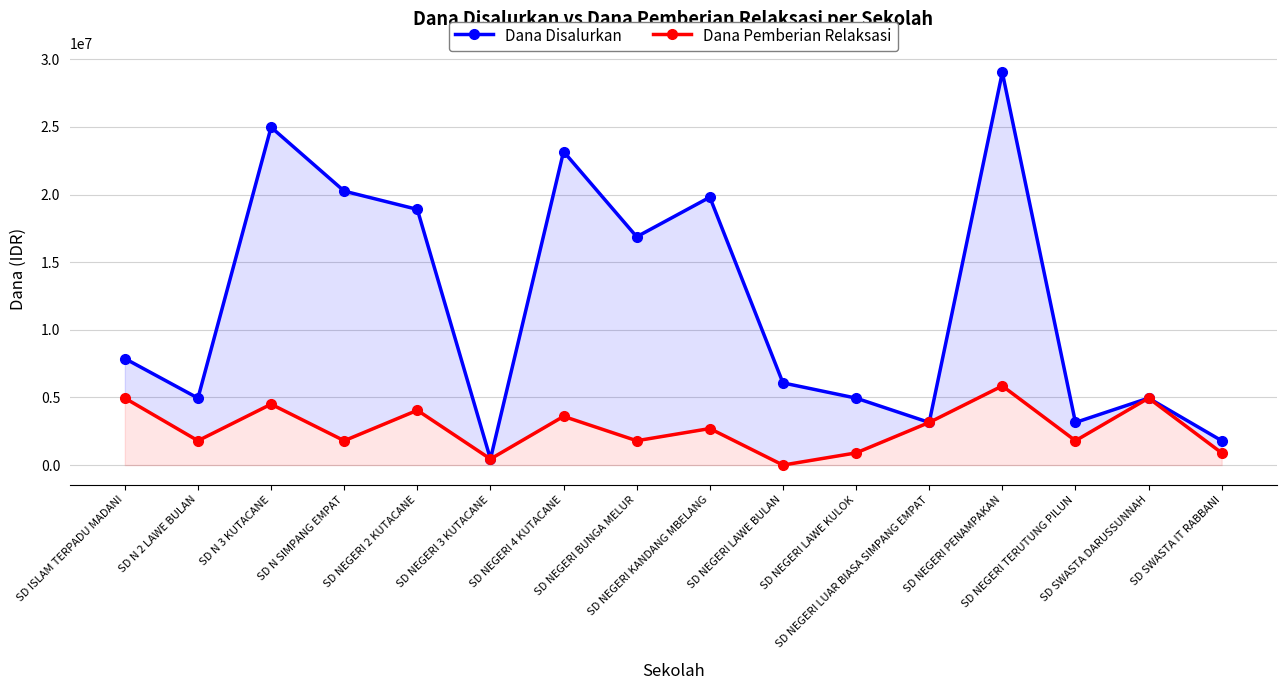

What is the value of the Dana Disalurkan point at the 2nd from the left?

4950000